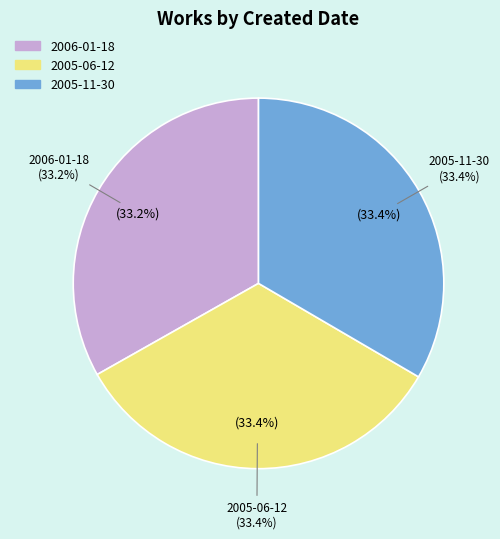

Which category has the smallest portion of the pie?

2006-01-18